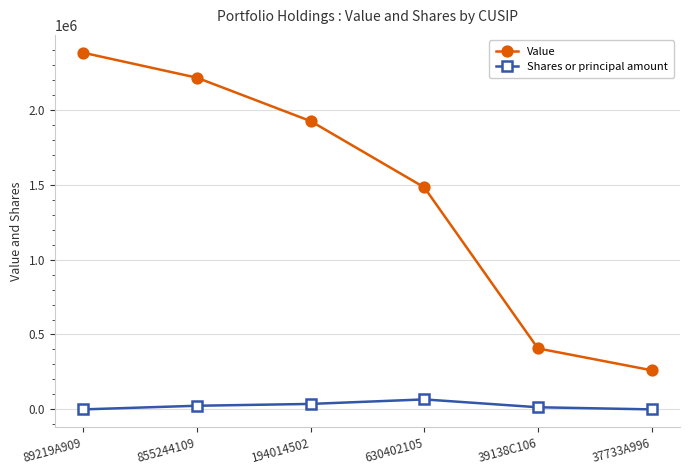

True or false: Shares or principal amount and Value cross at least once.

False